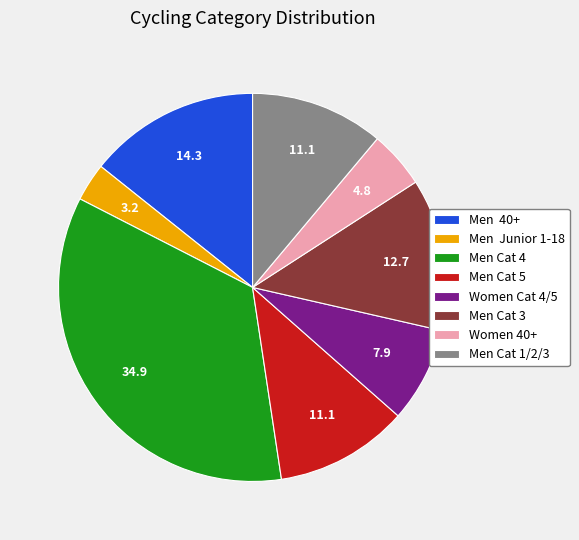

Between Women 40+ and Men 40+, which is larger?

Men 40+